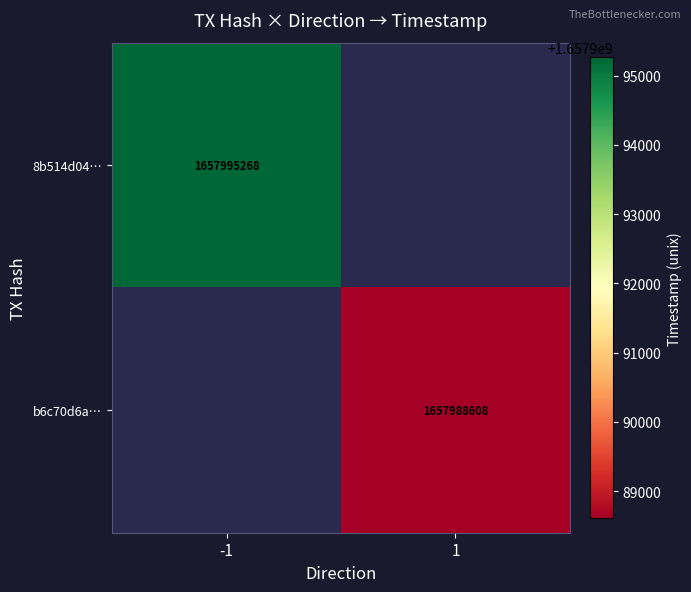

True or false: 8b514d04… has a value of 1657995268 at -1.

True